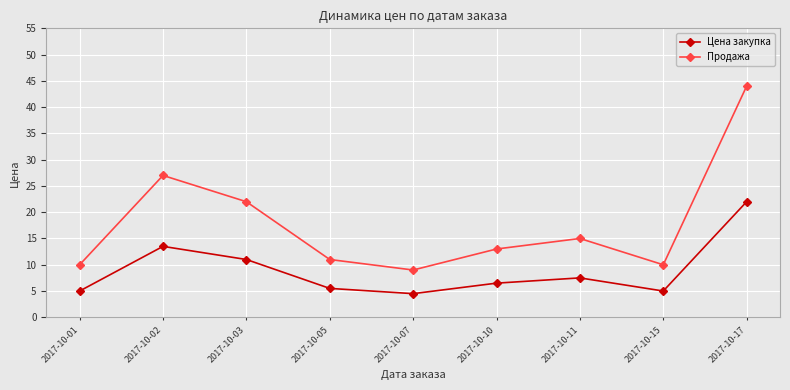

In Цена закупка, how many points are lower than both neighbors (excluding endpoints)?

2